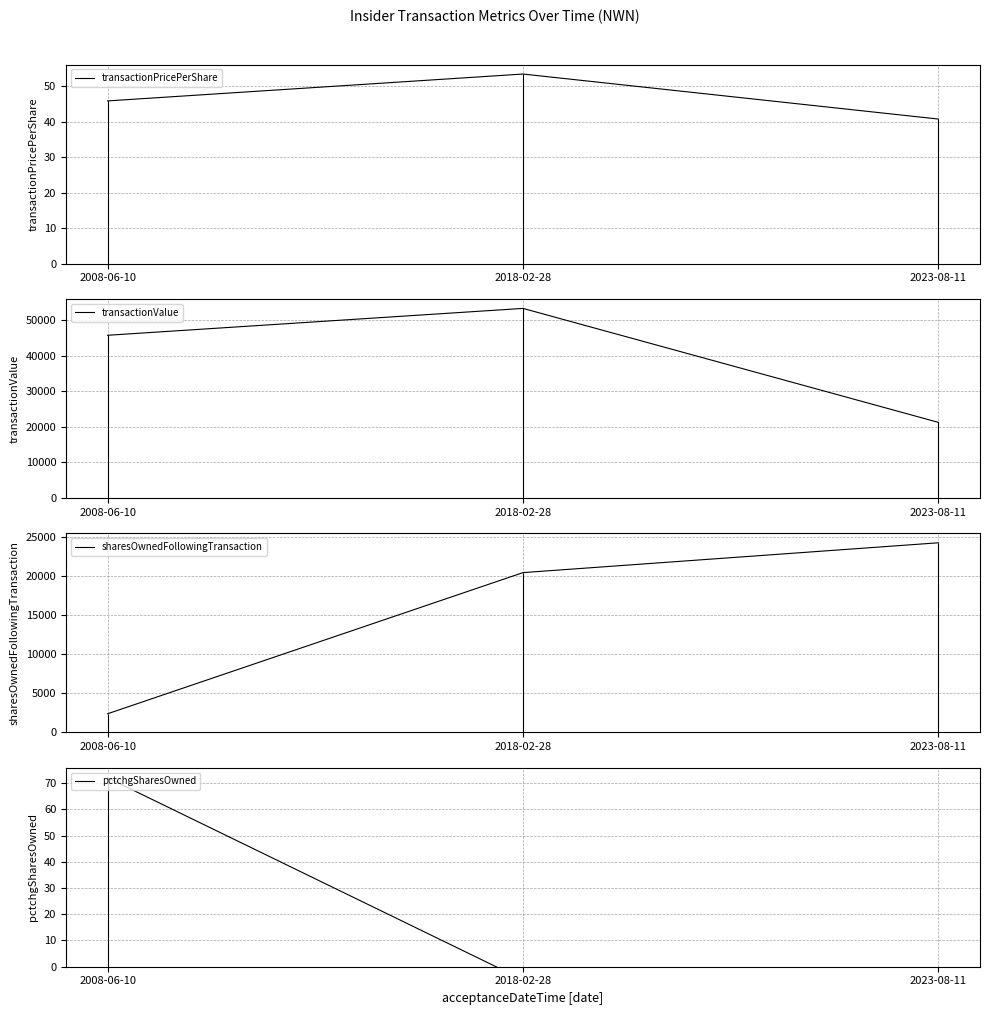

What position from the right is 2018-02-28?

2